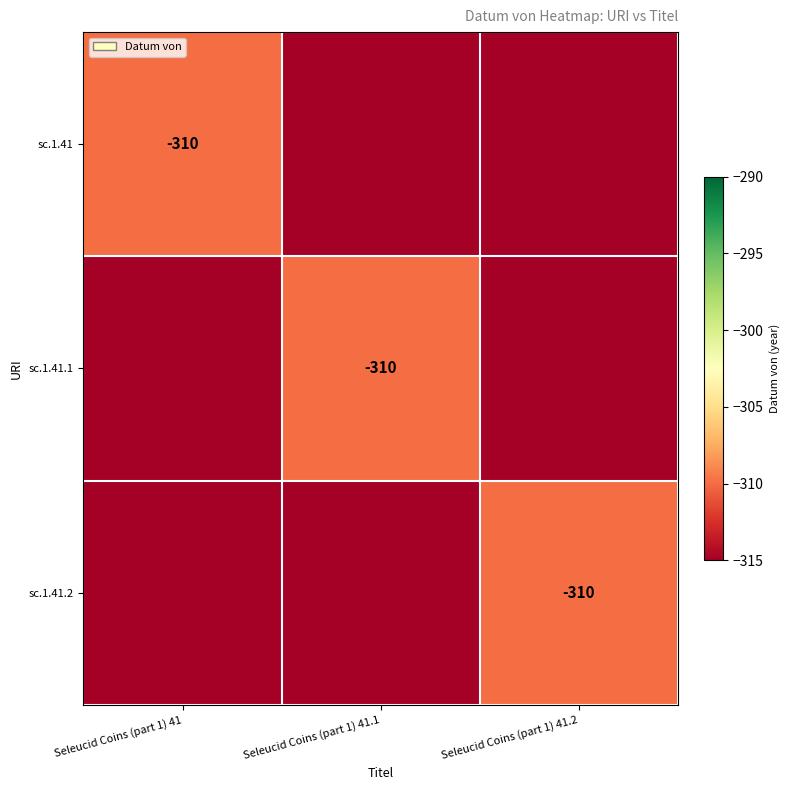

The value of sc.1.41.2 at Seleucid Coins (part 1) 41.2 is -310. True or false?

True